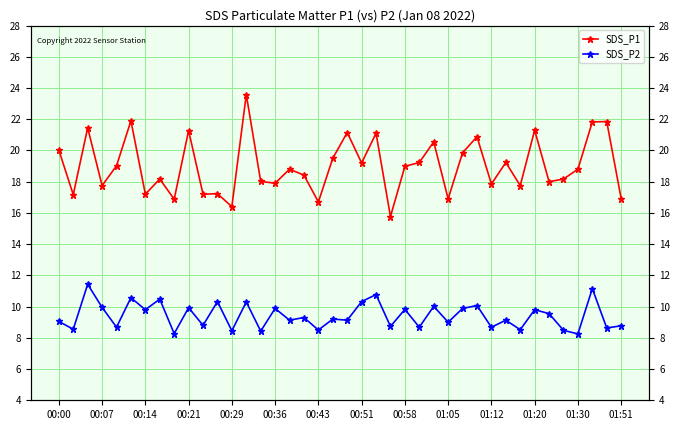

What is the sum of all SDS_P1 values?

759.9